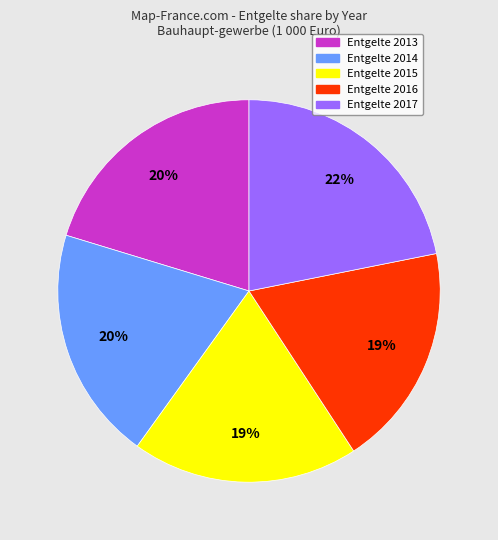

To the nearest percent, what is the difference between the largest and smallest slice percentages?

3%